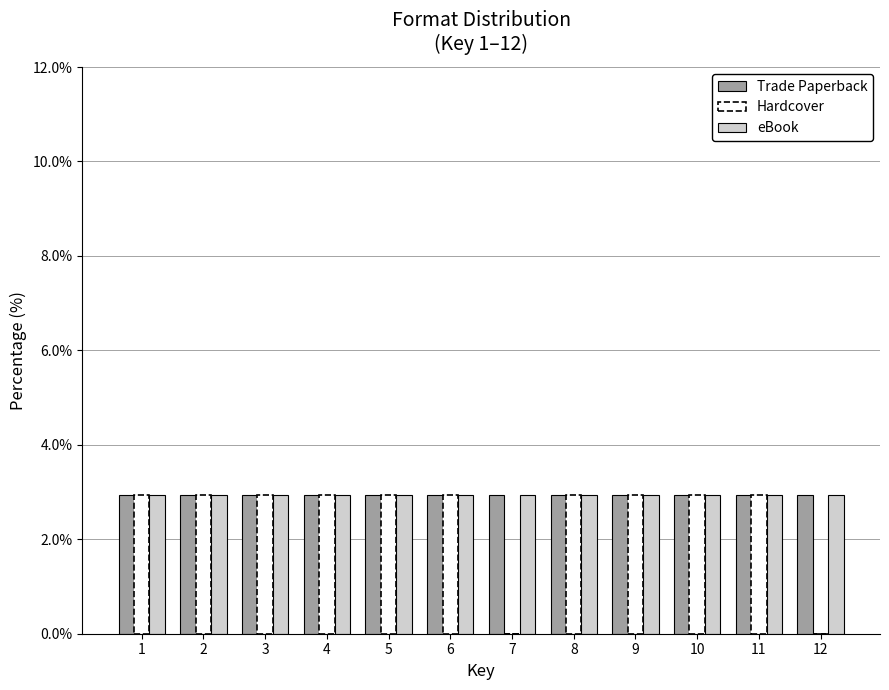

Which series changed the most between 10 and 12?

Hardcover